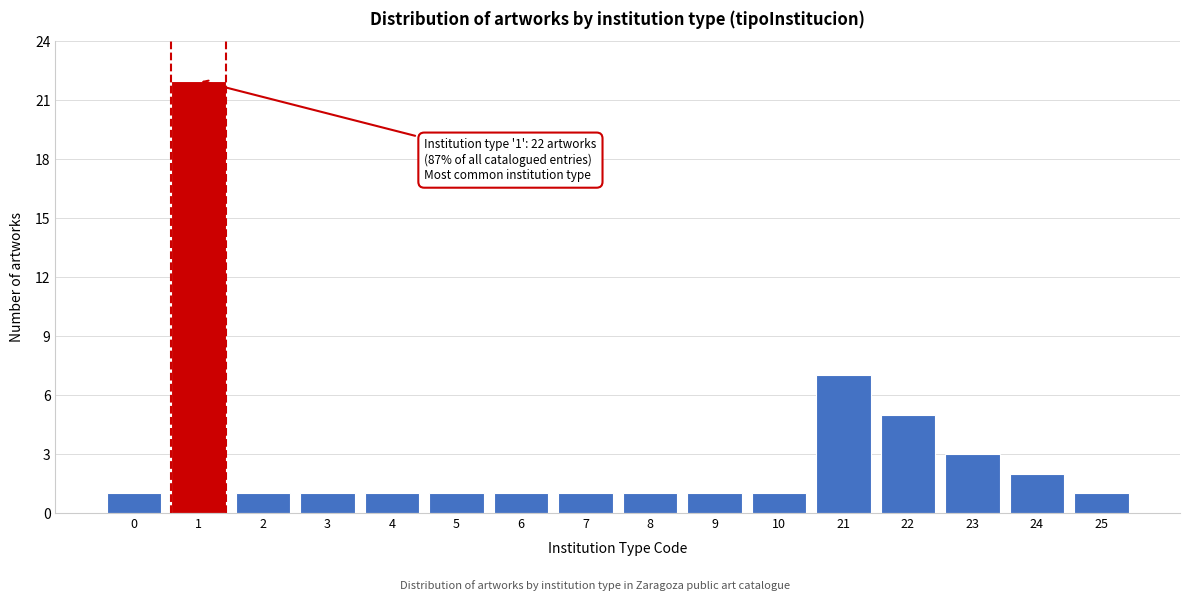

Reading left to right, transcribe all the data shown in this chart.

1	22	1	1	1	1	1	1	1	1	1	7	5	3	2	1